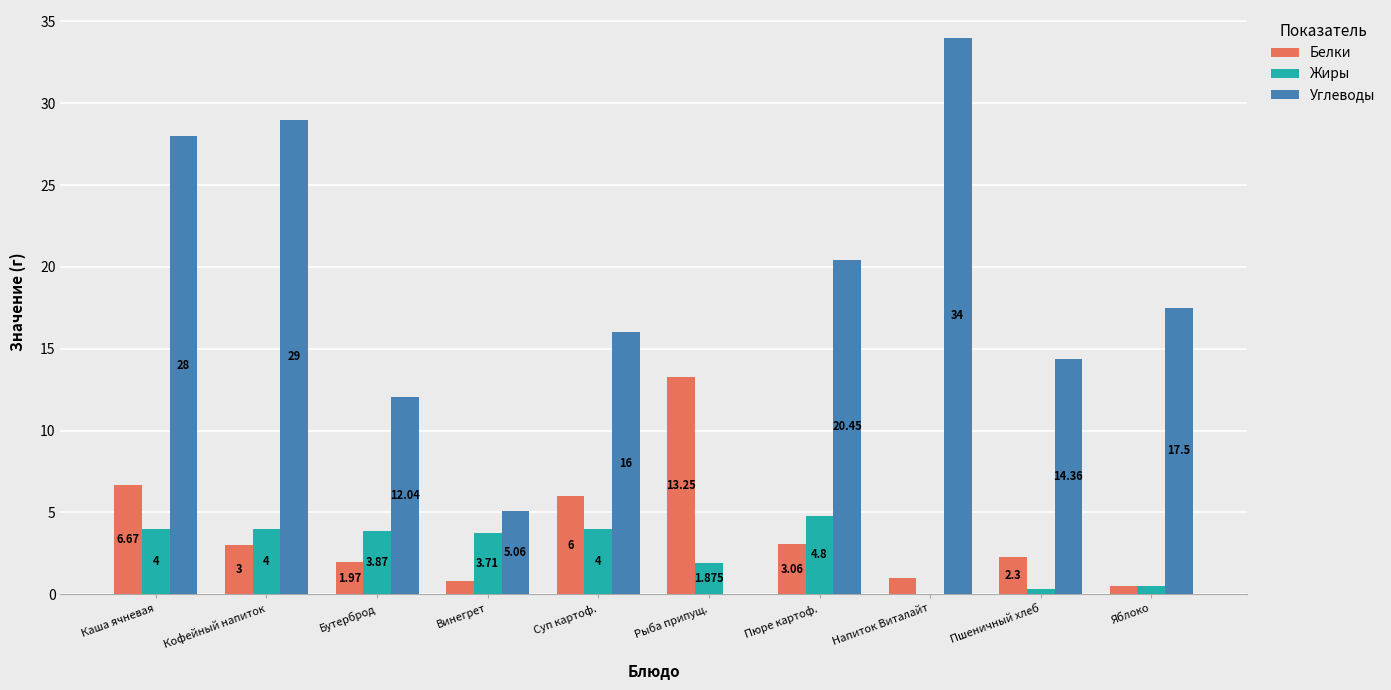

Is the value of Углеводы at Бутерброд greater than the value of Белки at Рыба припущ.?

No